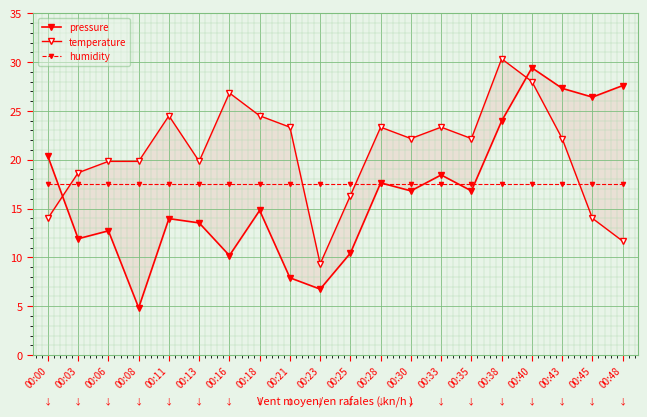

At which label does pressure first exceed 16?

00:00